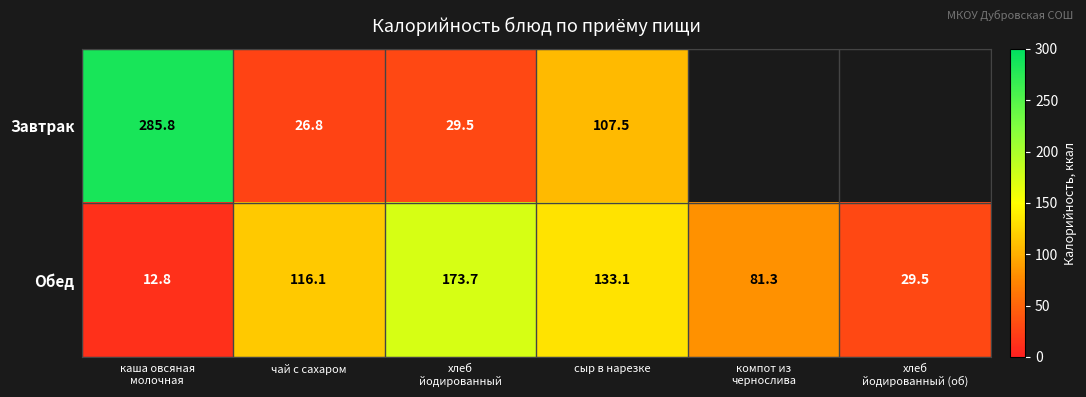

At which category is the sum across all series the highest?

каша овсяная
молочная